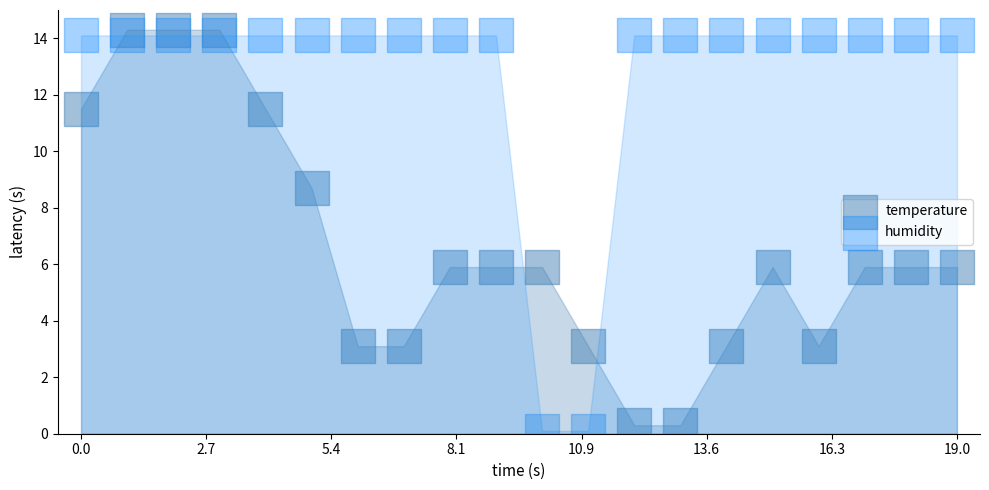

Across all data points, what is the range of Y values (max minus min)?

14.2